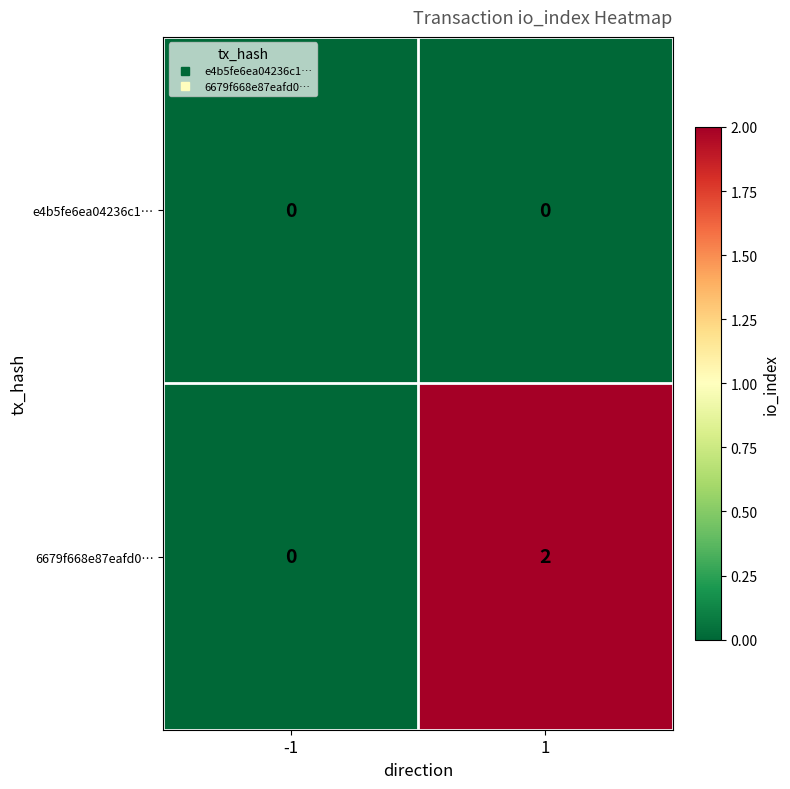

What is the total value across all series at 1?

2